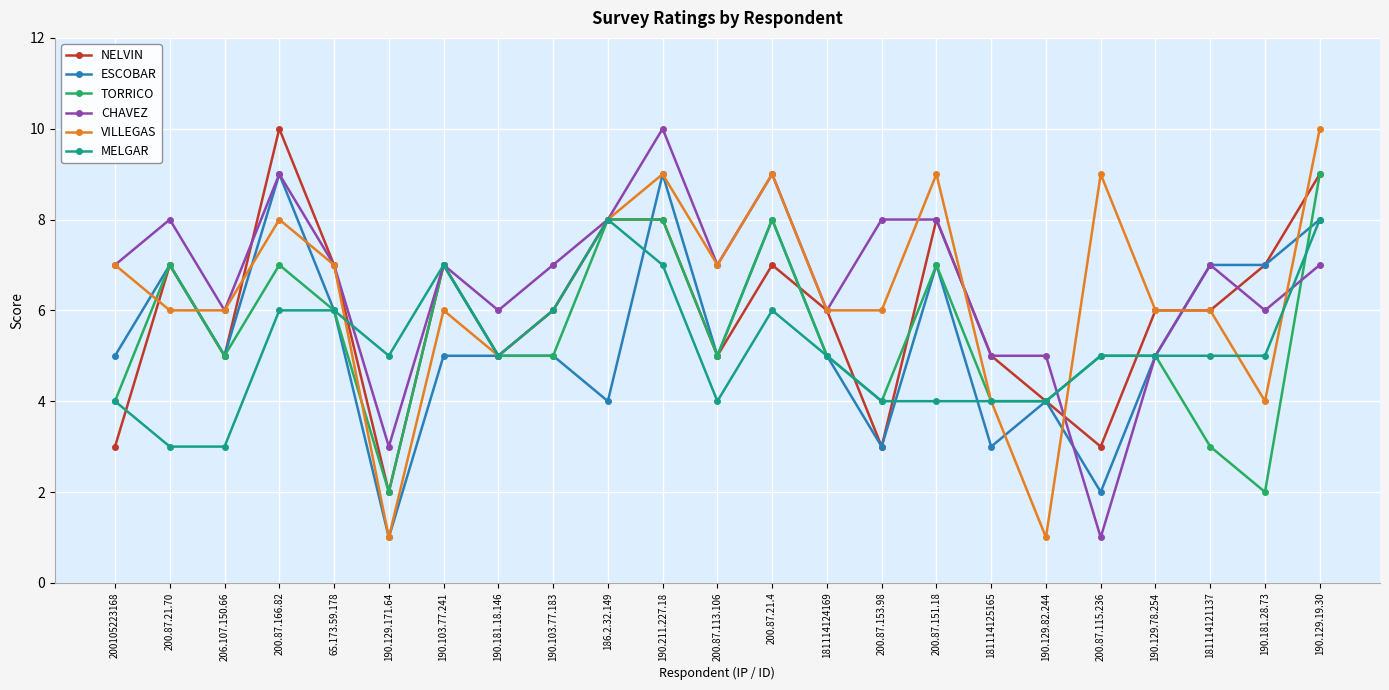

Which series has the largest total across all categories?

CHAVEZ